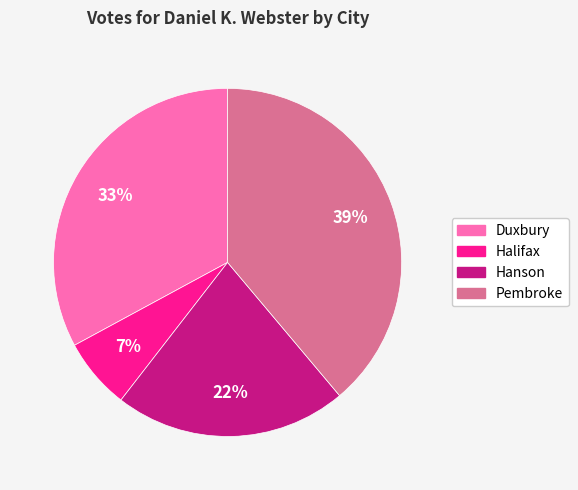

What is the ratio of the value at Duxbury to the value at Hanson?

1.5